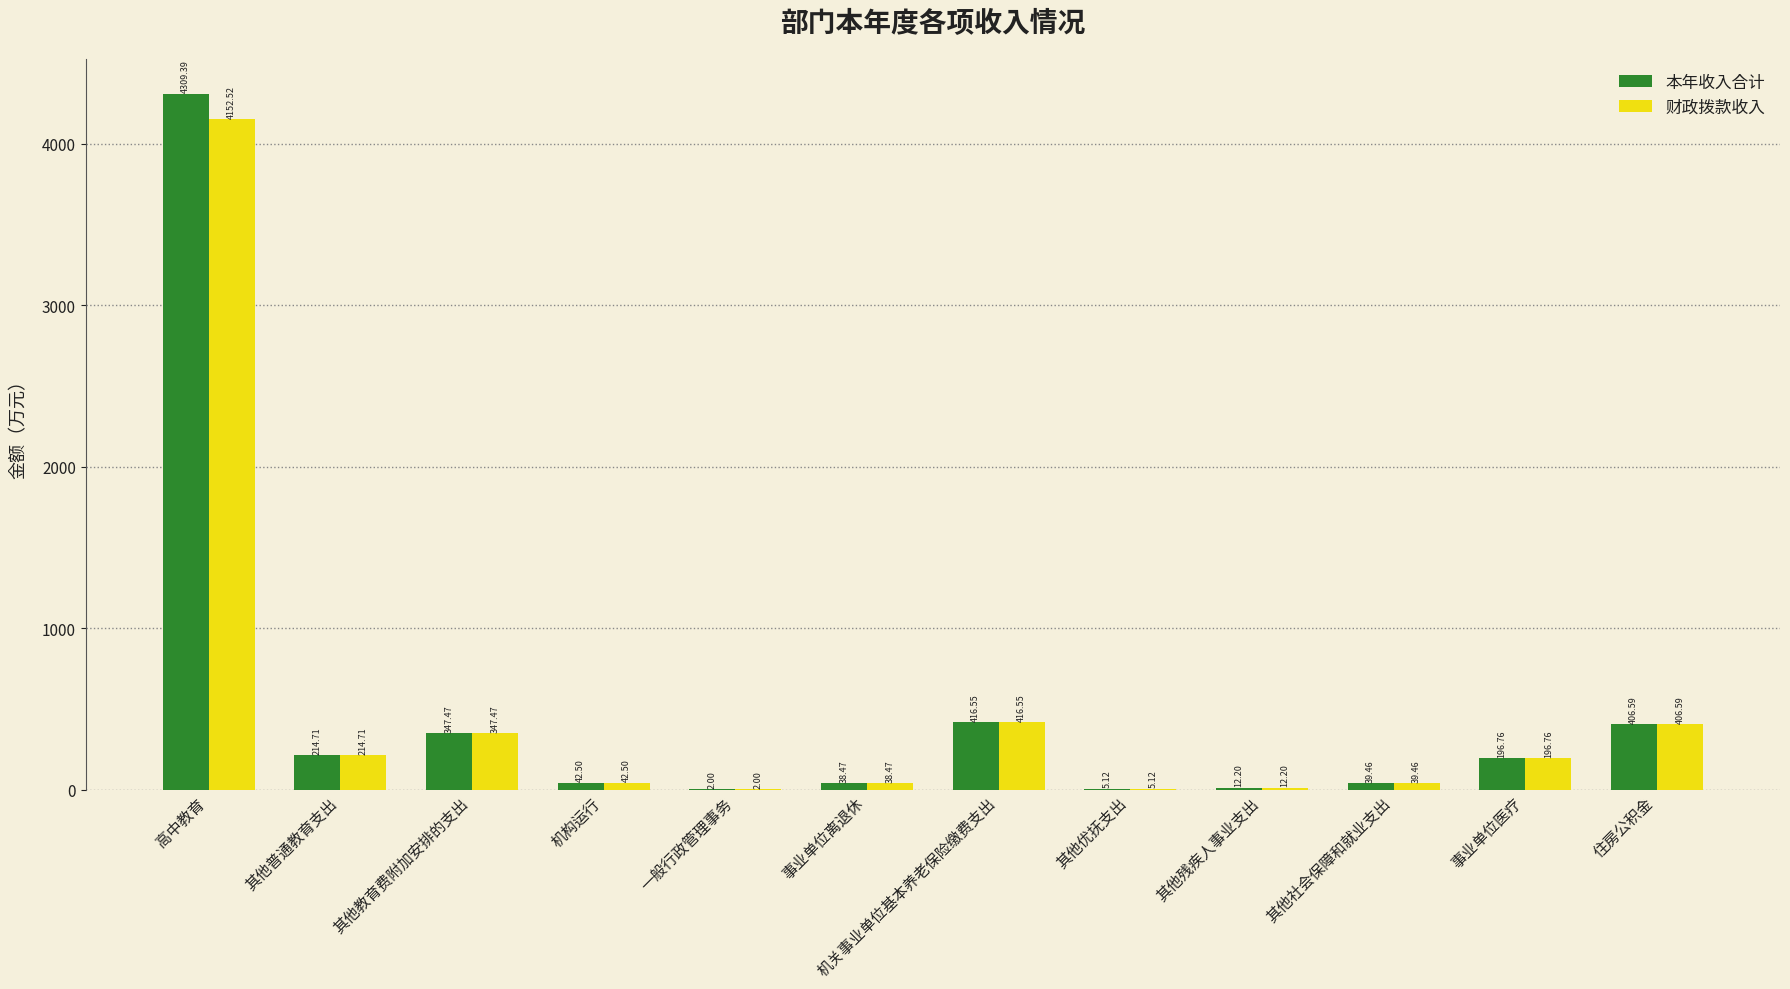

At which label does 本年收入合计 reach its peak?

高中教育